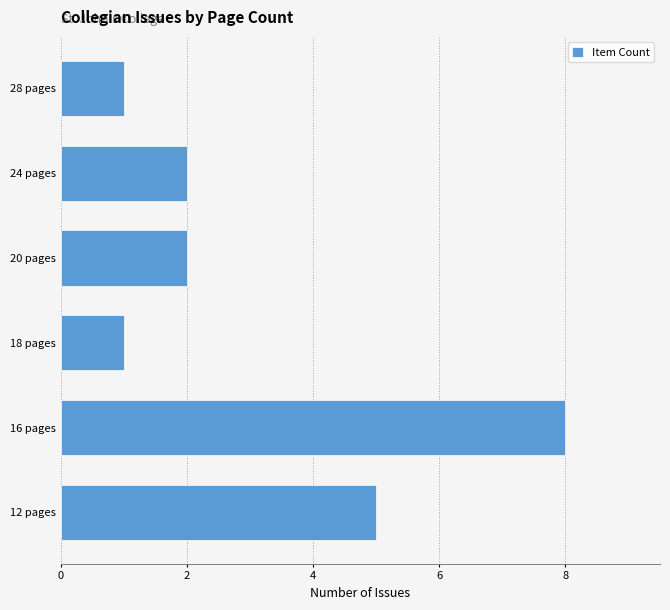

Is it true that the value at 20 pages is 3?

False